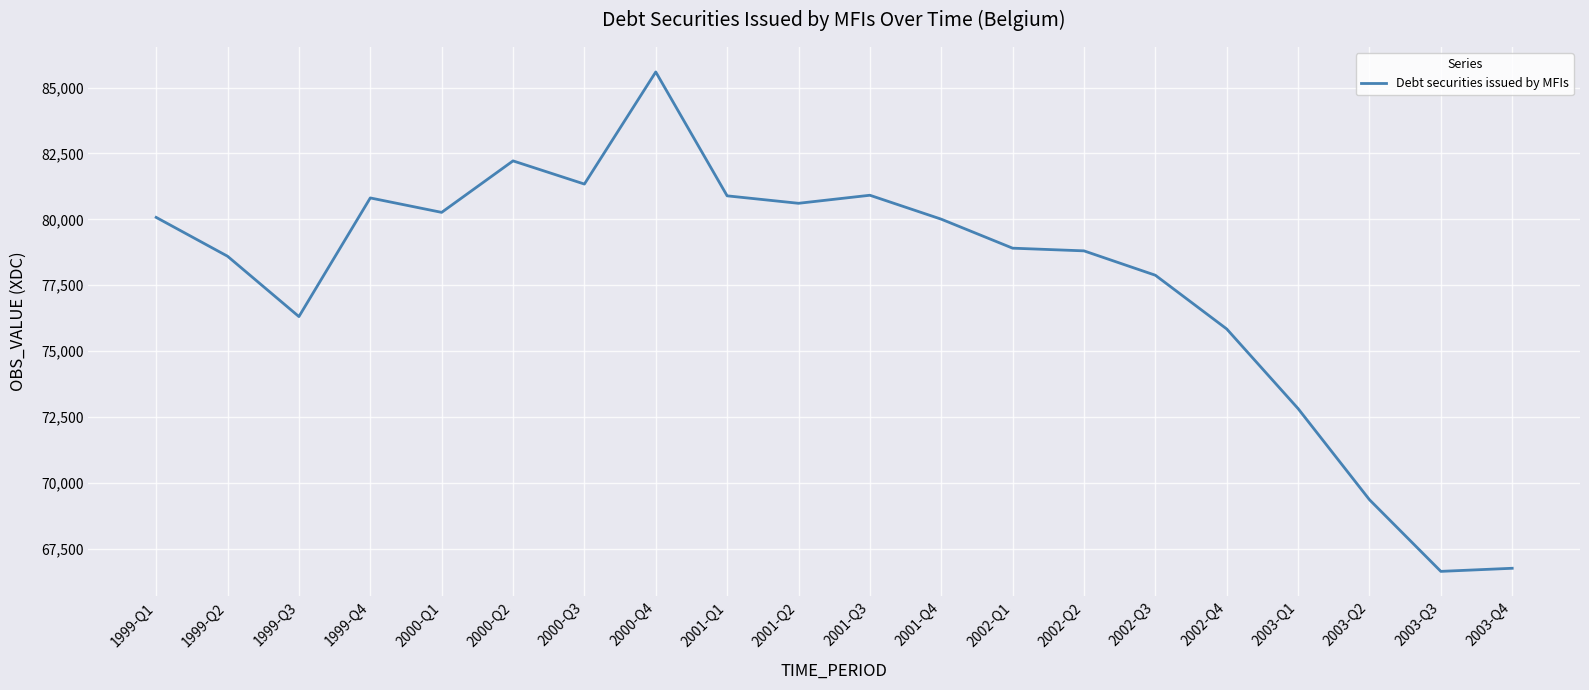

Which has a higher value, 1999-Q1 or 2000-Q3?

2000-Q3